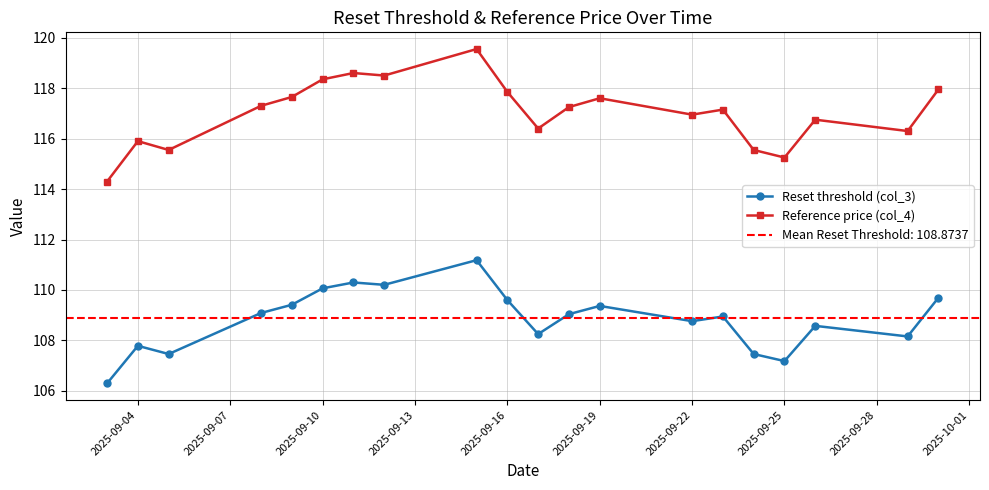

How many data points in Reset threshold (col_3) are less than 109?

10